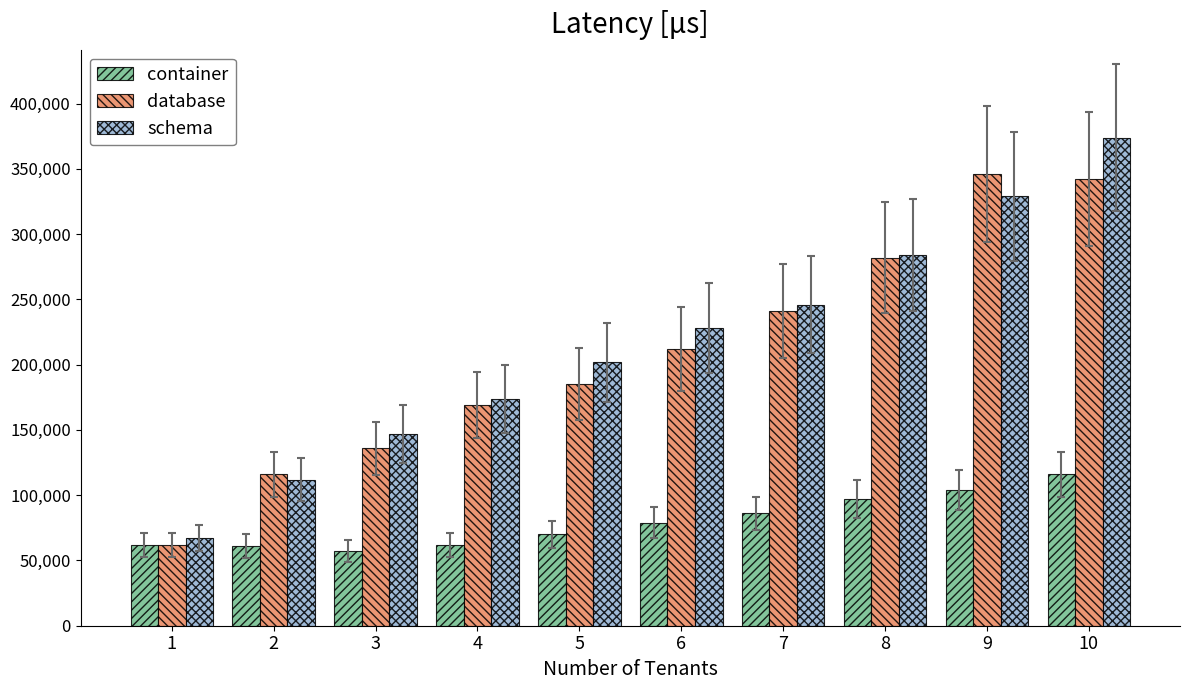

How many data points in schema are less than 228000?

5